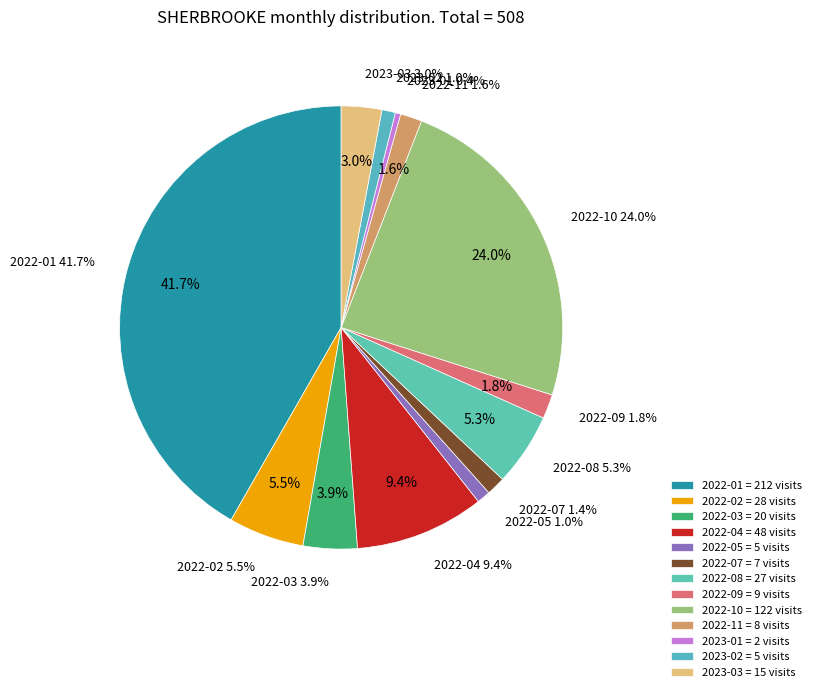

To the nearest percent, what is the difference between the 2022-11 and 2023-01 slice percentages?

1%